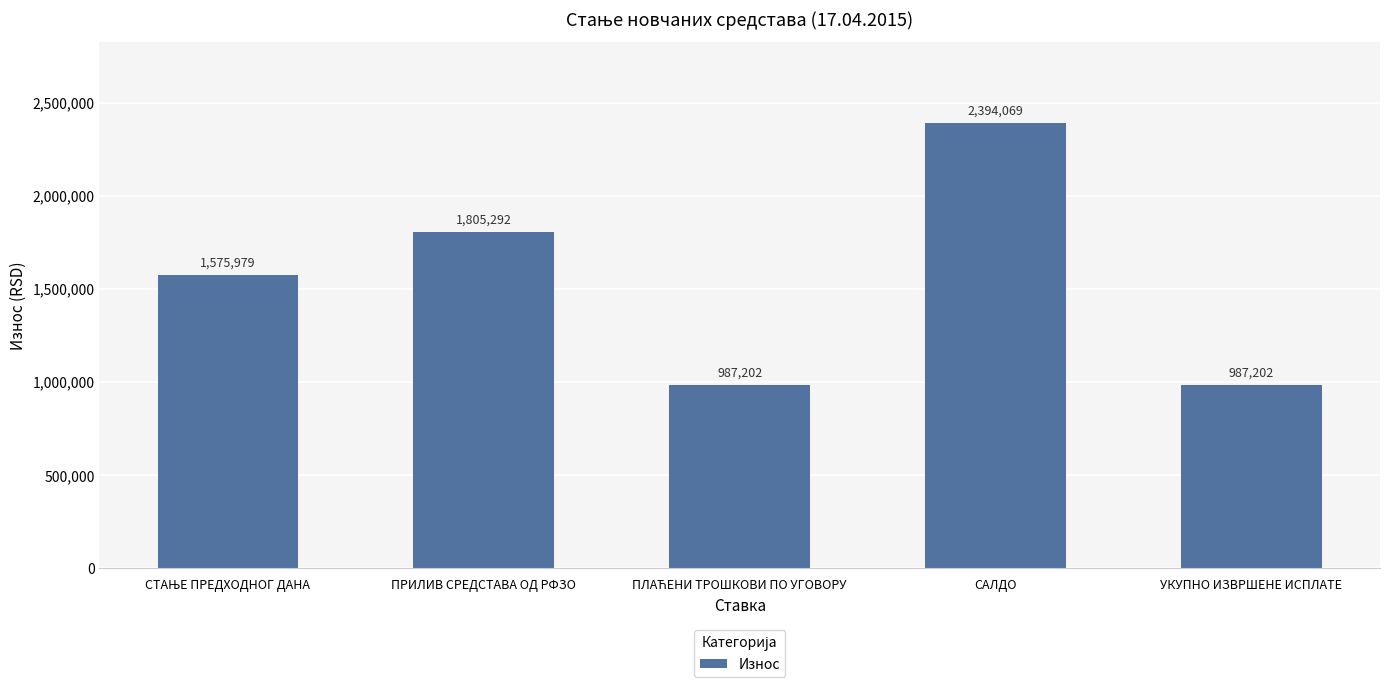

How many bars are there in total?

5